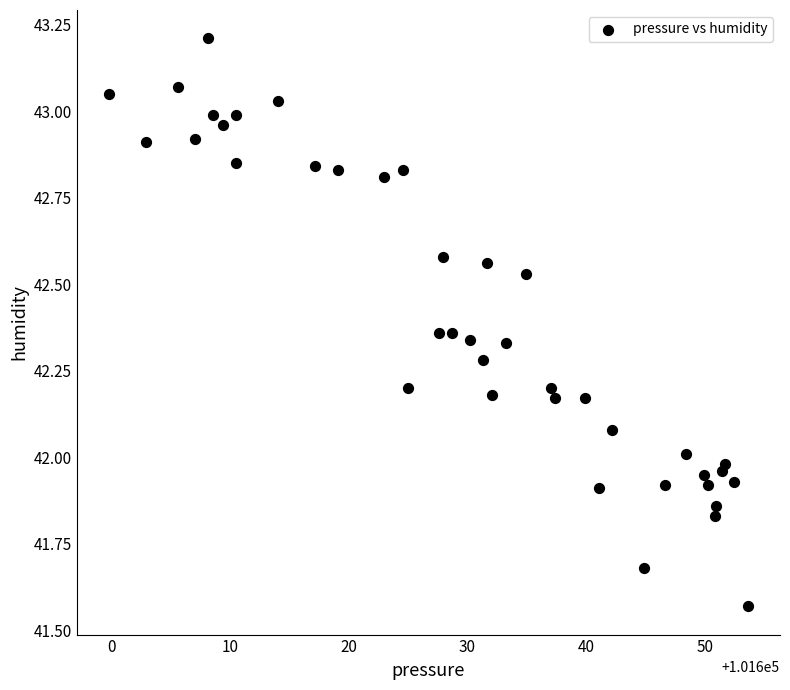

What is the range of X values (max minus min)?

53.9